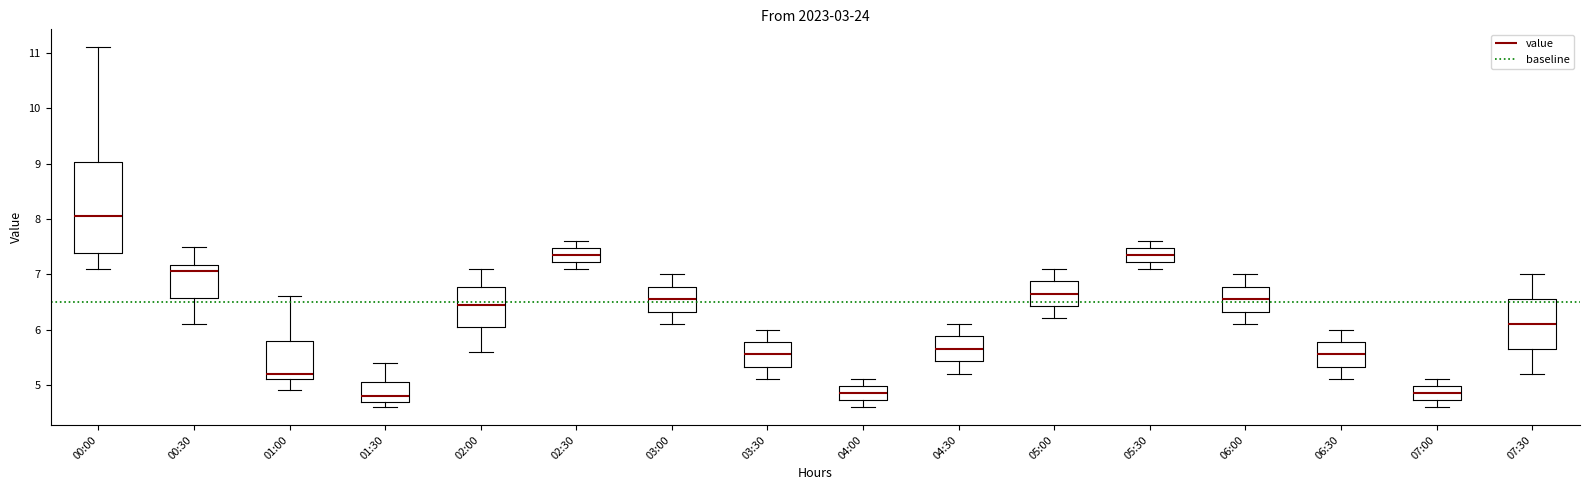

Comparing the boxes themselves (not the whiskers), which one is the tallest?

00:00